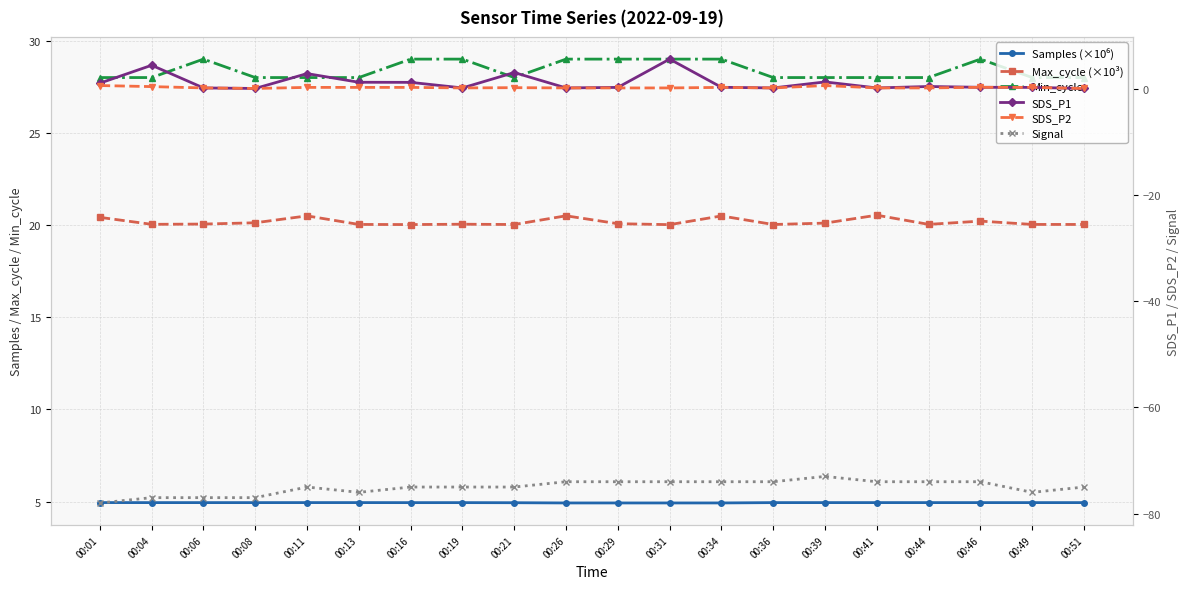

How many data points does each series have?

20